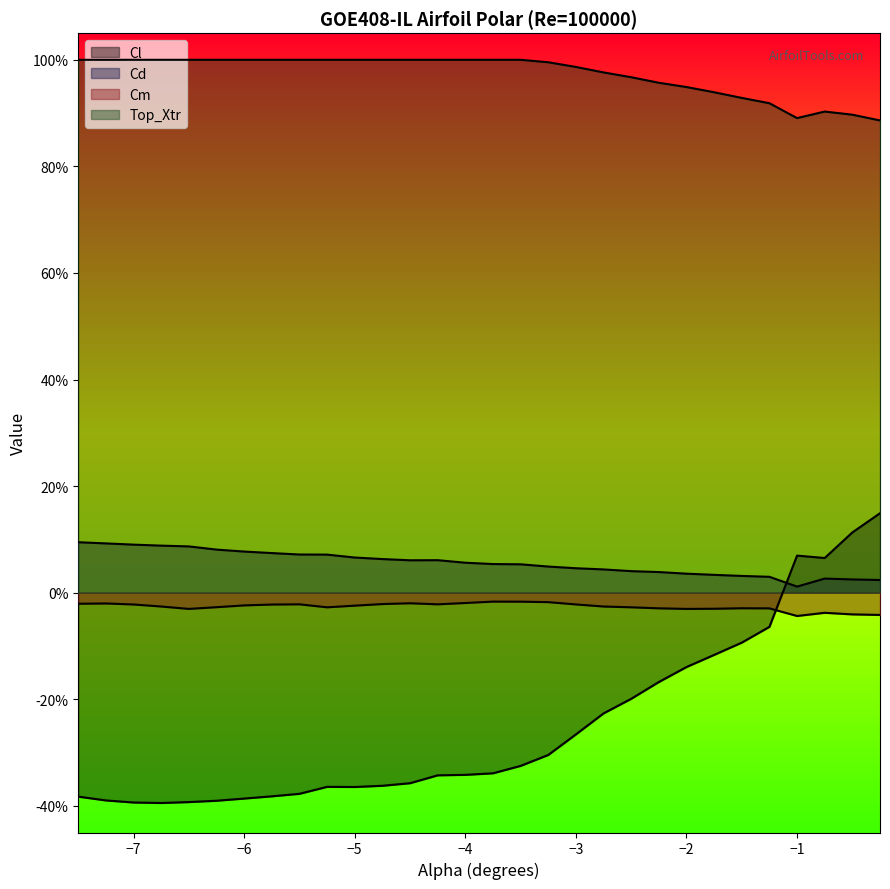

What is the highest value of the Top_Xtr series?

1.0